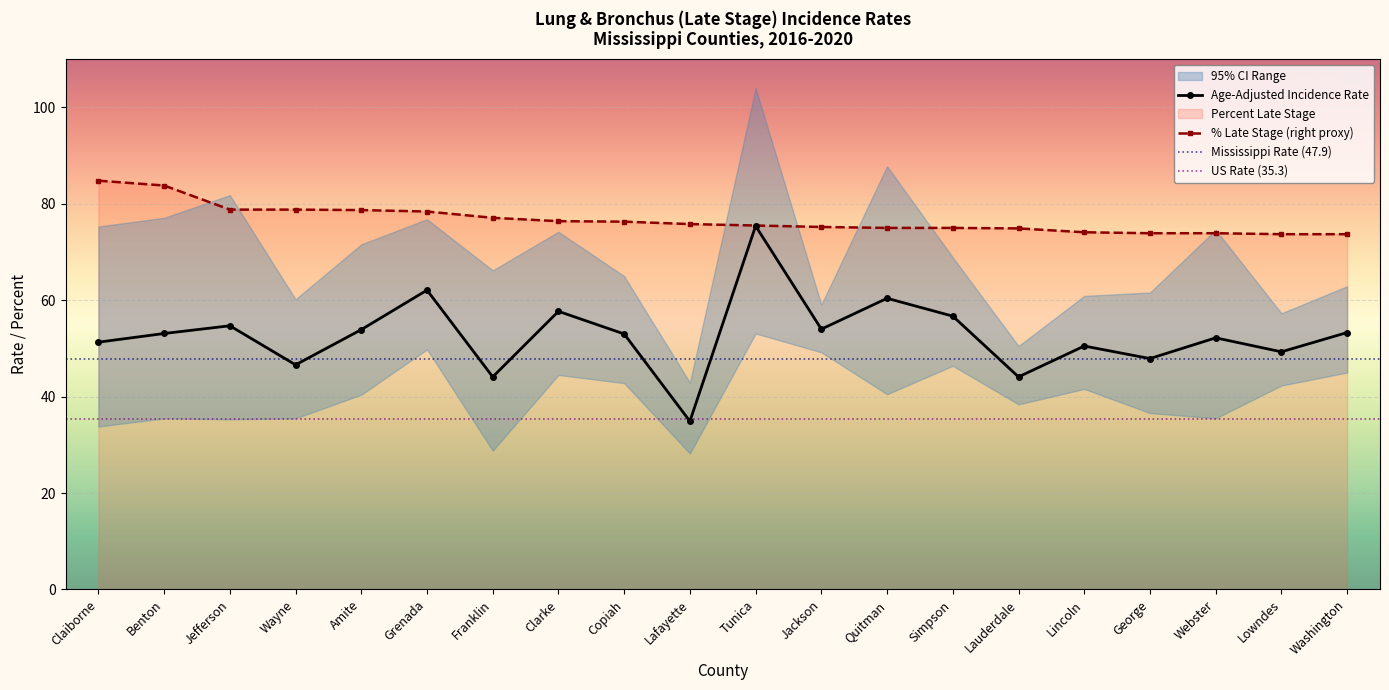

What is the sum of the Age-Adjusted Incidence Rate values at Jefferson and Webster?

106.9